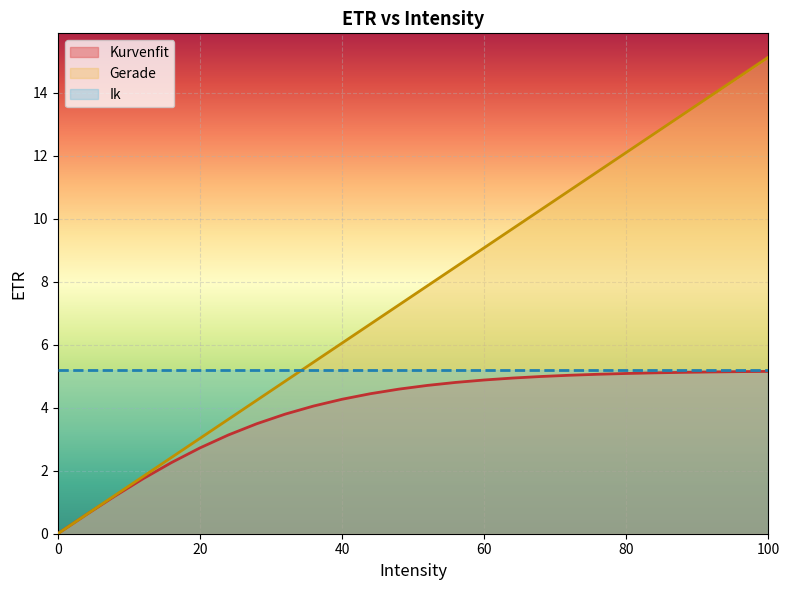

Reading left to right, list all the values displayed in this chart.

Kurvenfit: 0.0	0.6	1.2	1.7	2.3	2.7	3.1	3.5	3.8	4.1	4.3	4.4	4.6	4.7	4.8	4.9	4.9	5.0	5.0	5.1	5.1	5.1	5.1	5.1	5.1	5.2
Gerade: 0.0	0.6	1.2	1.8	2.4	3.0	3.6	4.2	4.8	5.4	6.1	6.7	7.3	7.9	8.5	9.1	9.7	10.3	10.9	11.5	12.1	12.7	13.3	13.9	14.5	15.1